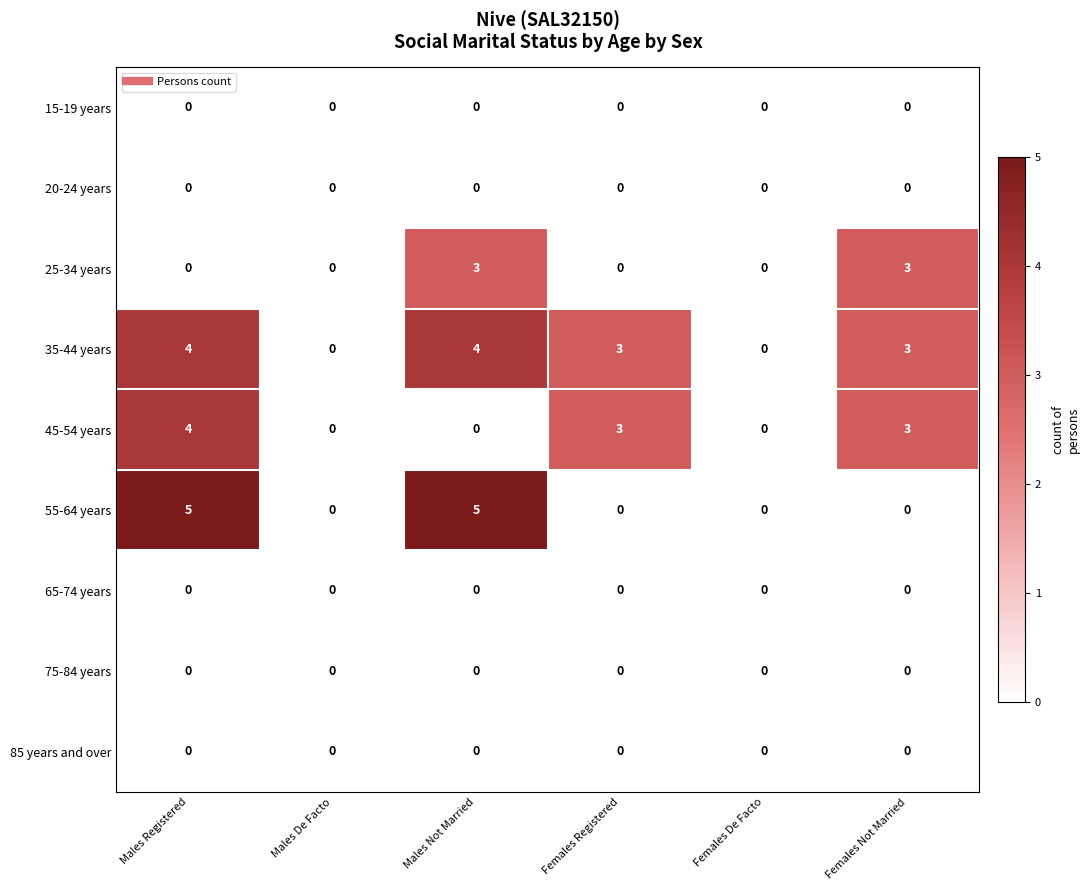

How many 25-34 years values are between 0 and 3?

6